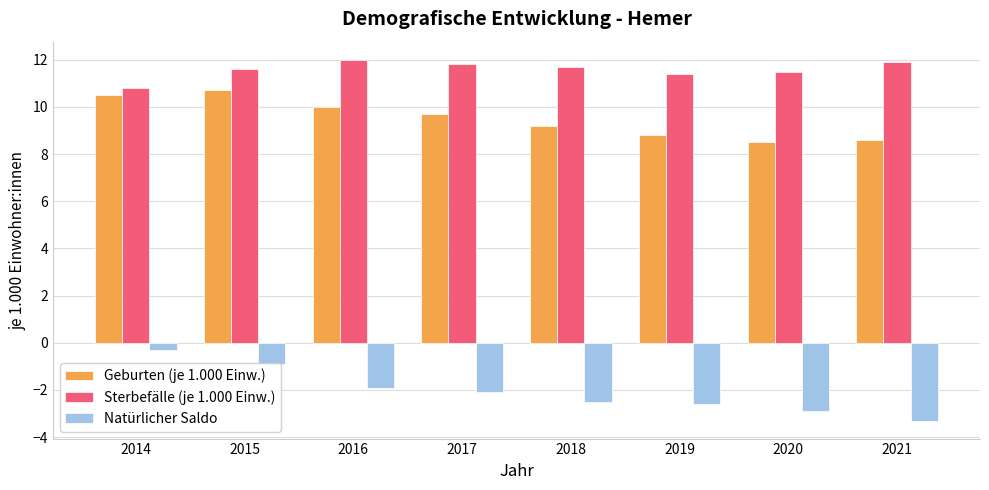

At which category does the chart reach its minimum across all series?

2021